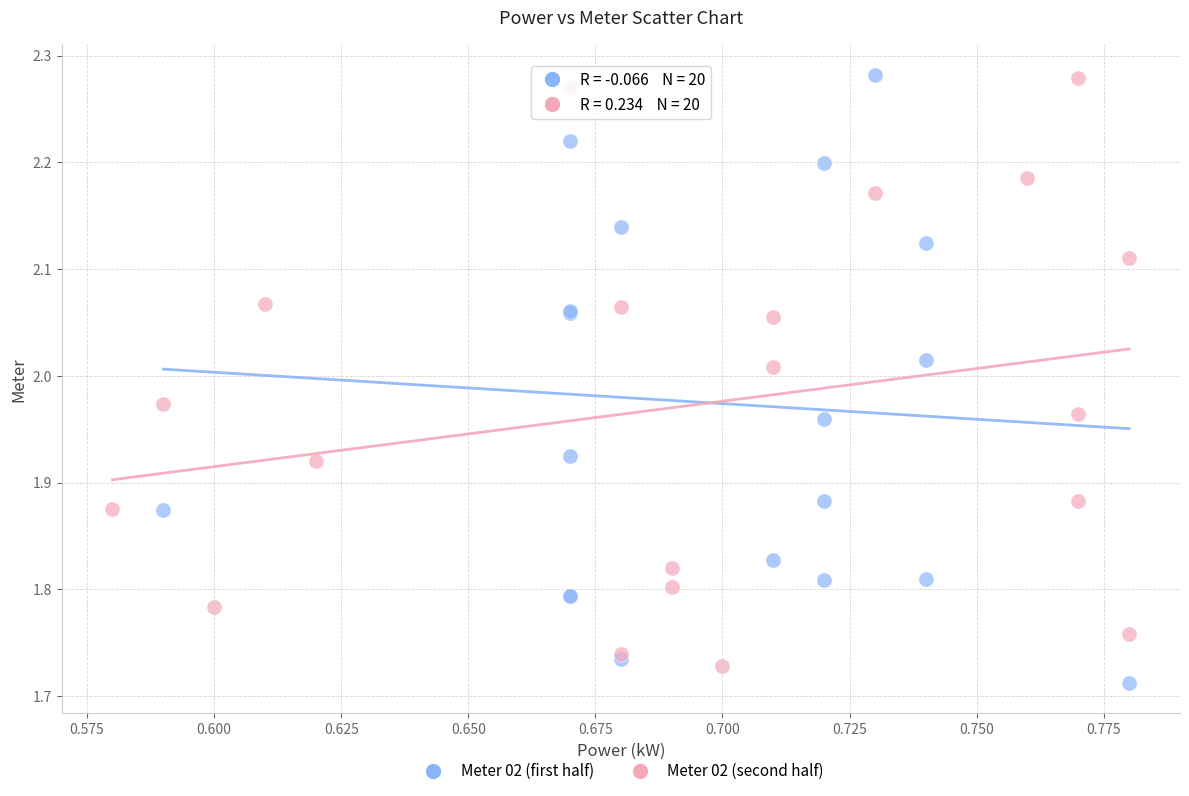

What are all the series names shown in the legend?

Meter 02 (first half), Meter 02 (second half)